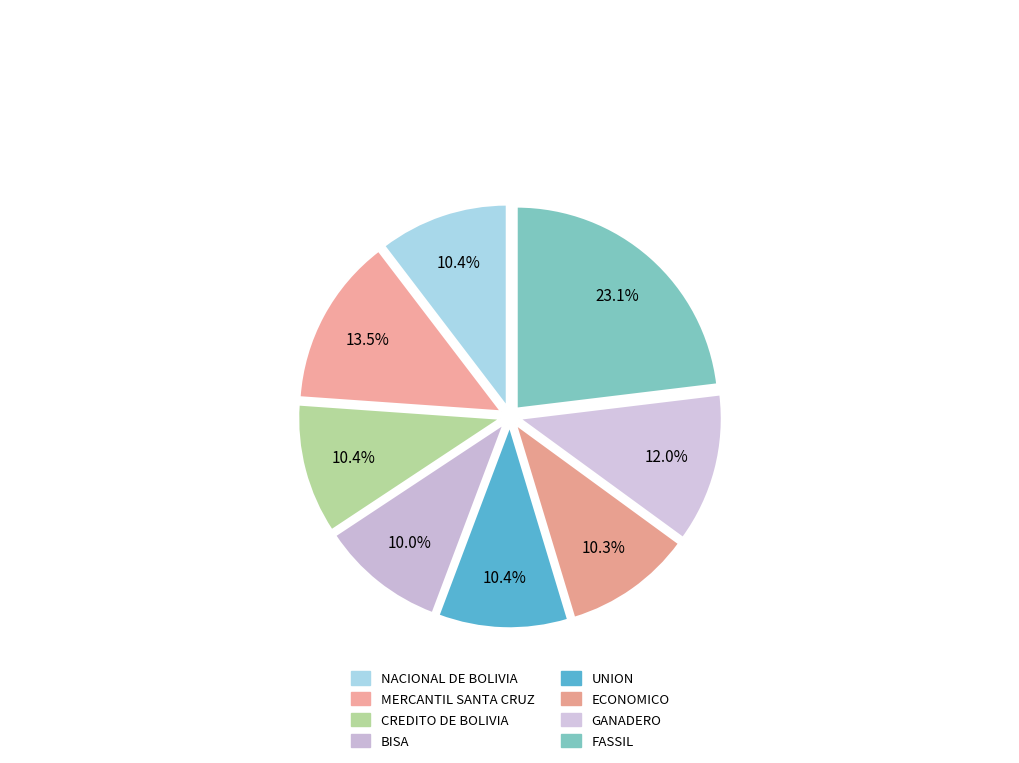

The ECONOMICO slice represents 10% of the pie. True or false?

True